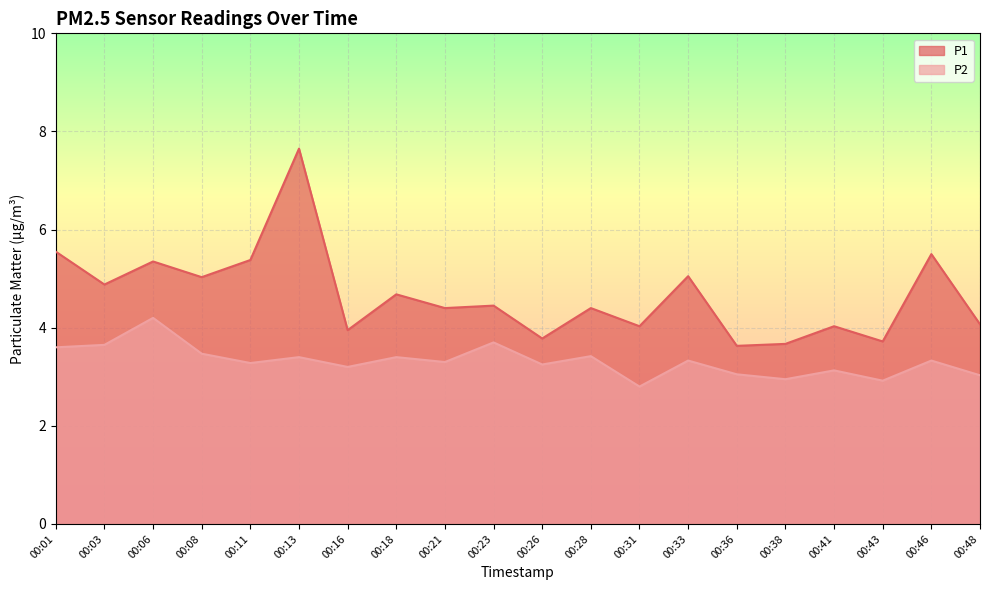

Is the value of P2 at 00:36 greater than the value of P1 at 00:13?

No